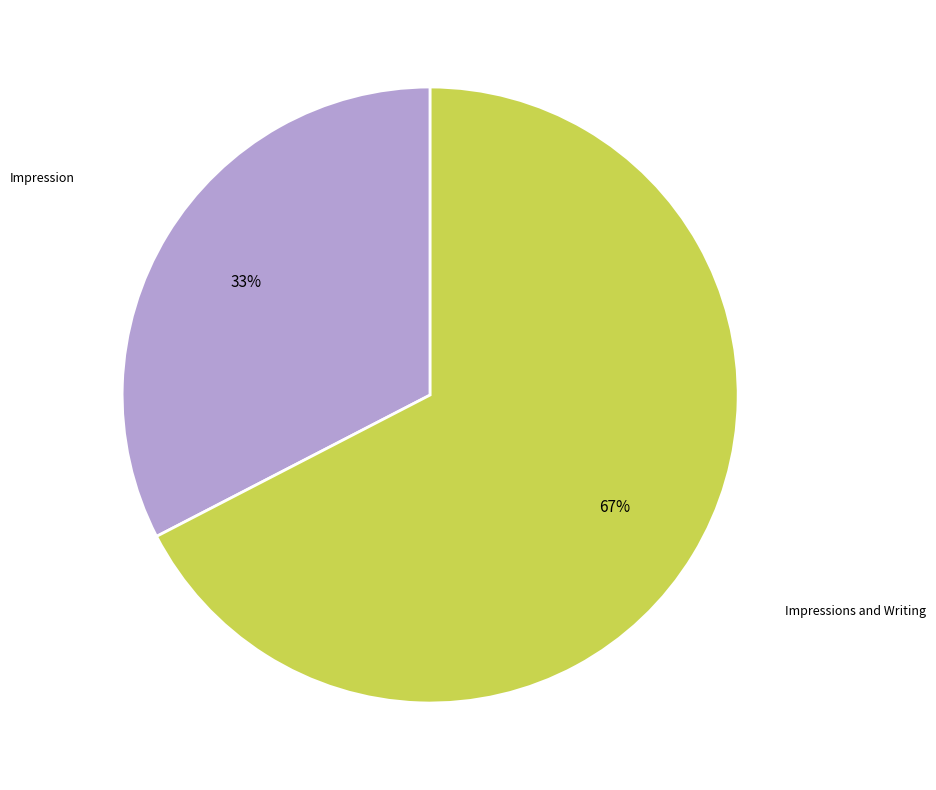

Is the sum of Impressions and Writing and Impression greater than half?

Yes